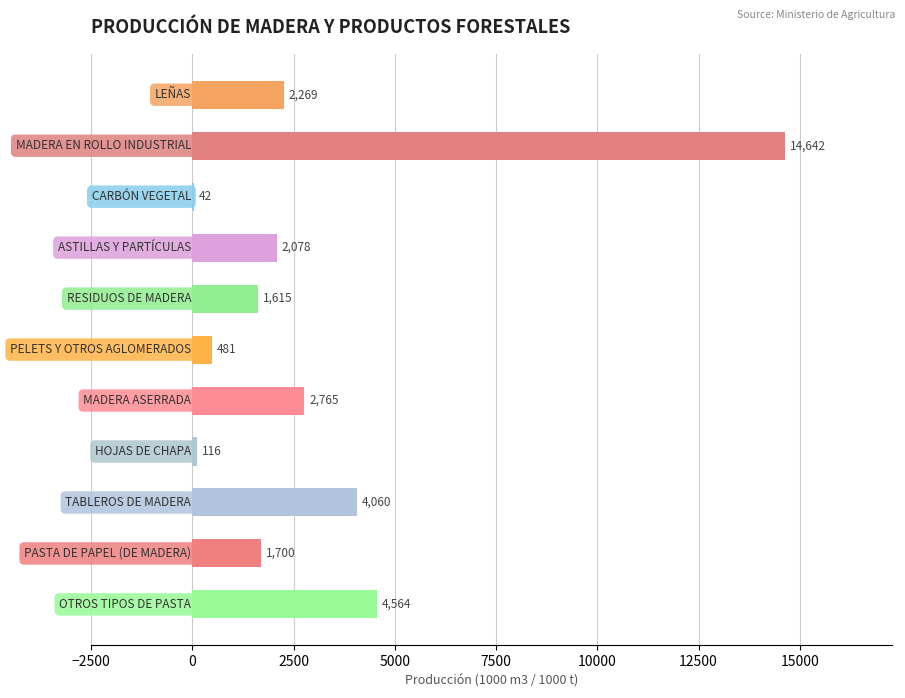

What is the greatest value displayed?

14642.3